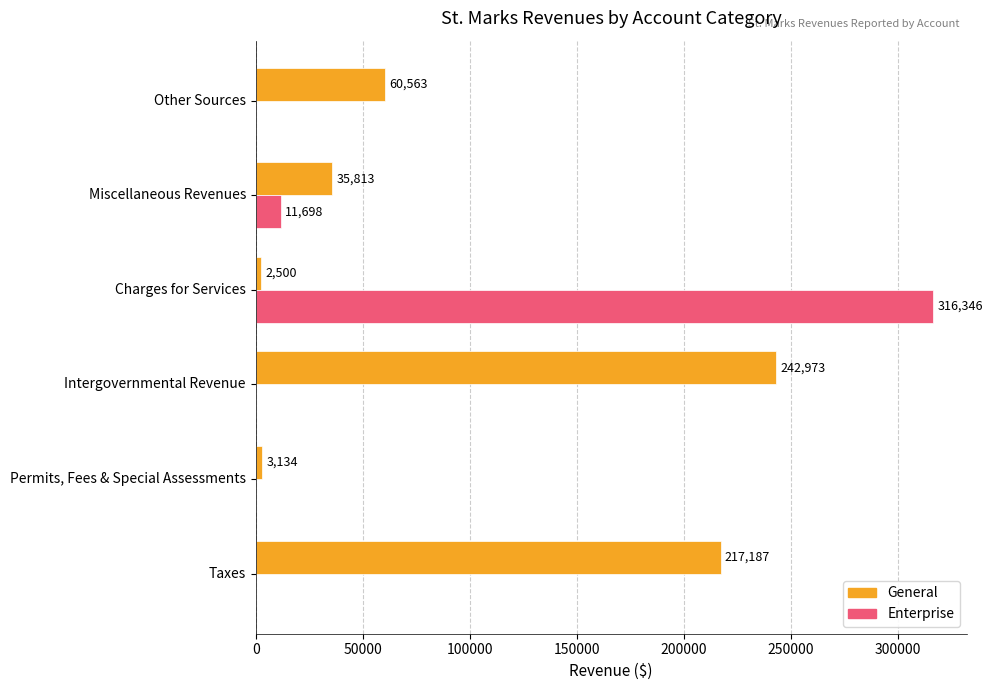

What value does the General series have at Miscellaneous Revenues, to the nearest 50?

35800